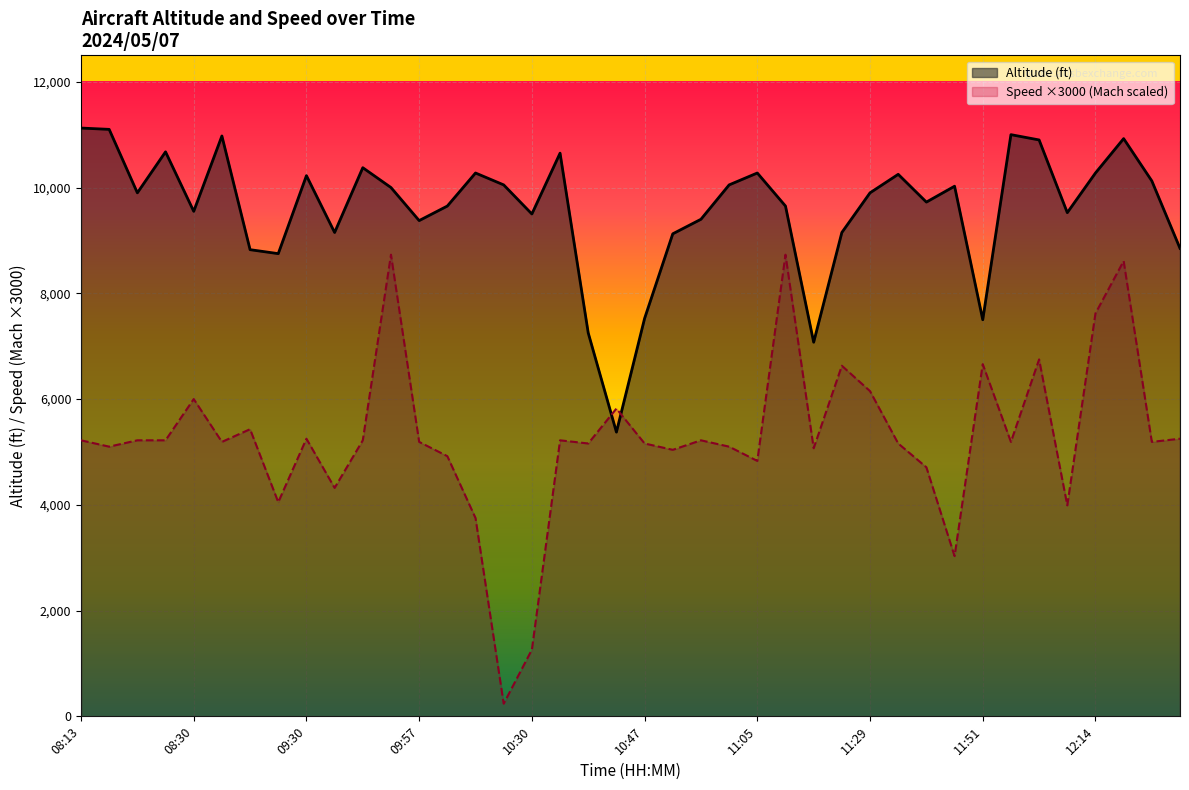

Does the chart display data point markers on the line(s)?

No